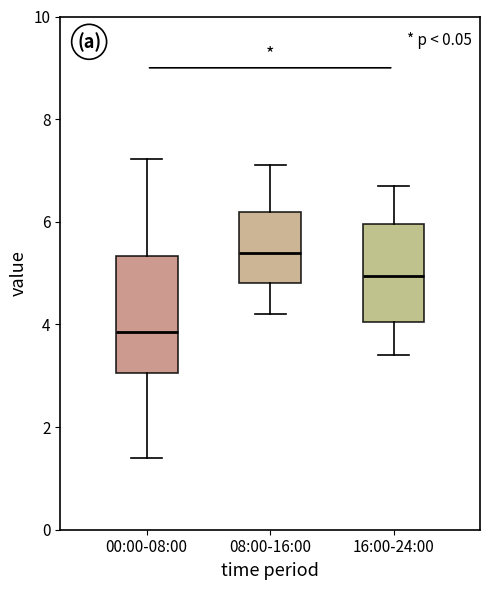

Comparing the boxes themselves (not the whiskers), which one is the tallest?

00:00-08:00